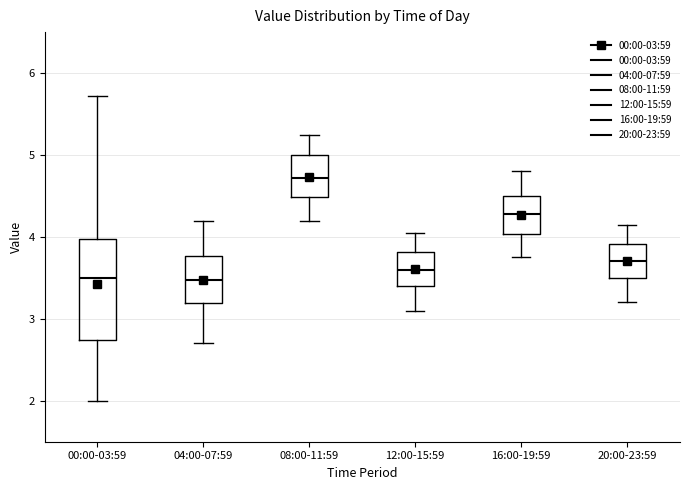

Comparing the boxes themselves (not the whiskers), which one is the tallest?

00:00-03:59